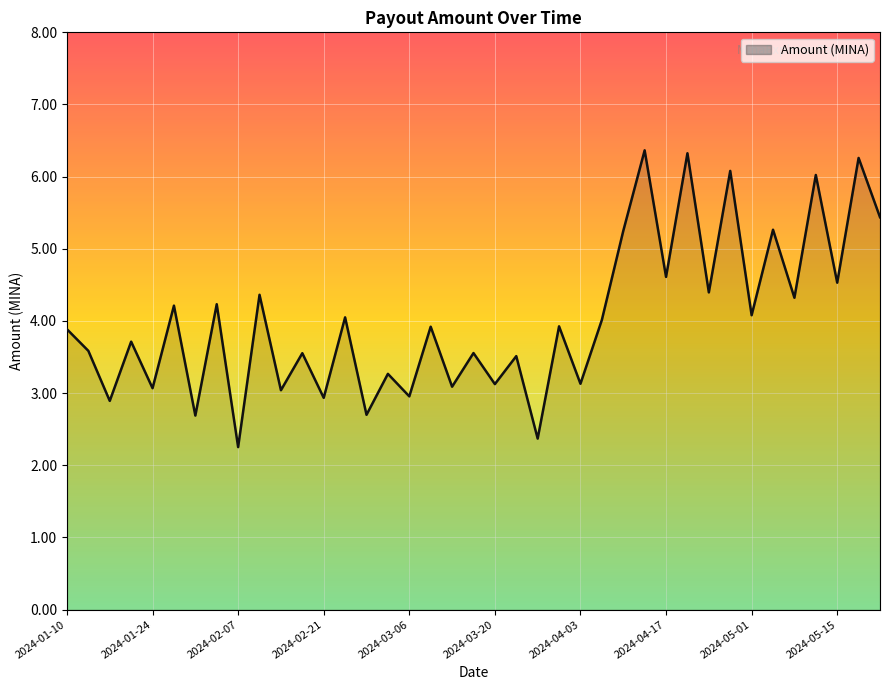

What is the minimum value shown in the chart?

2.3